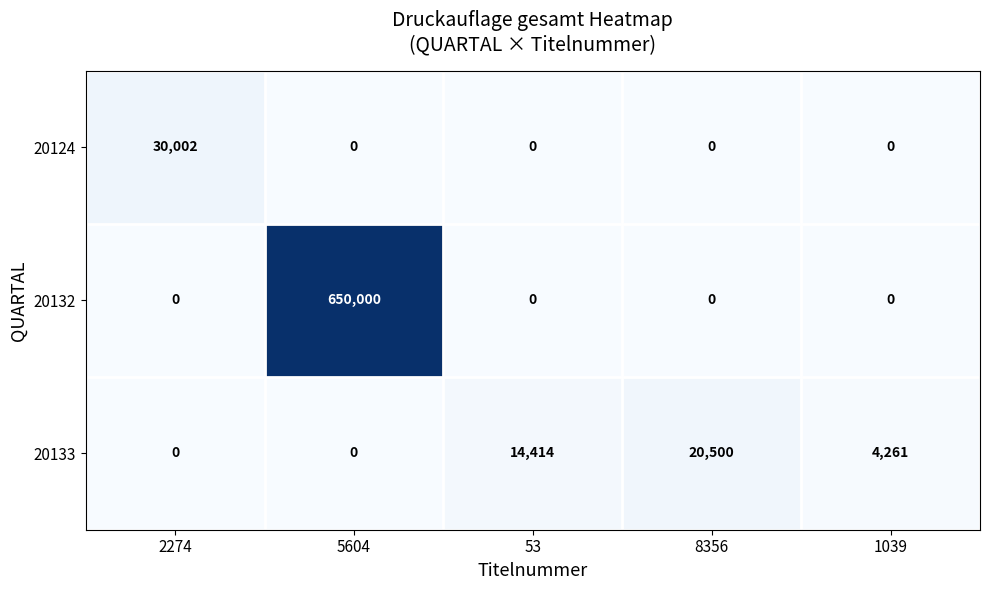

How many distinct data groups are displayed?

3